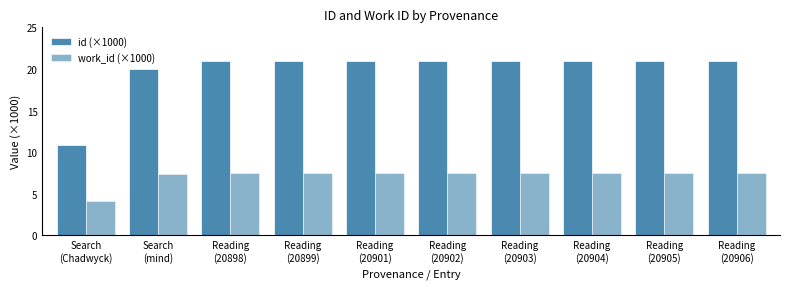

How many groups of bars are there?

10